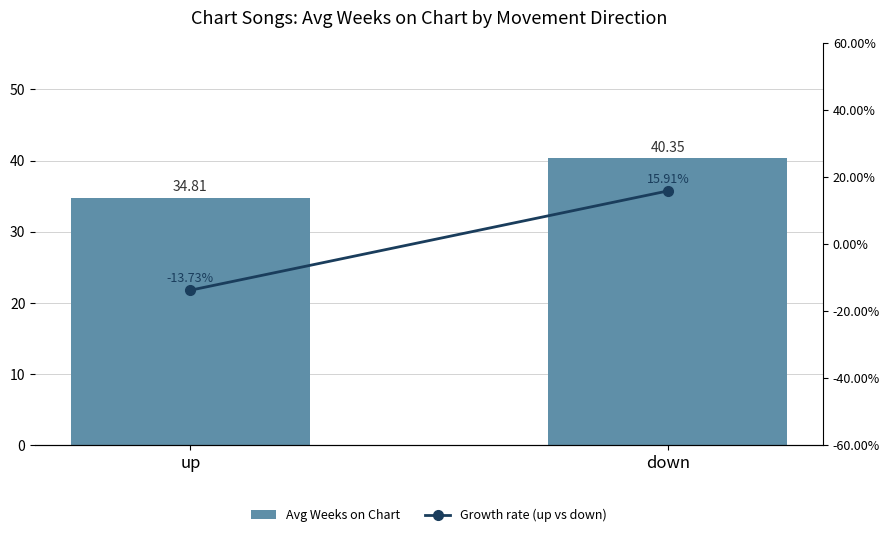

What is the total value across all series at up?

21.1